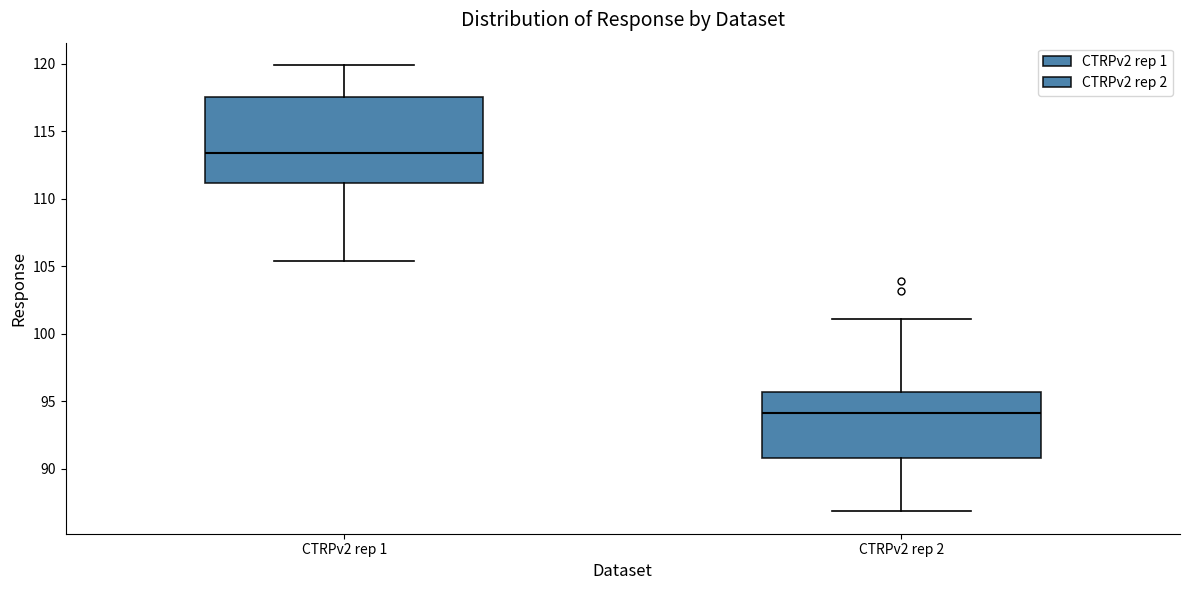

Where is the lower edge of the box for CTRPv2 rep 2 on the y-axis? The values are not printed on the chart, so give them approximately, as read against the axis.

91.0